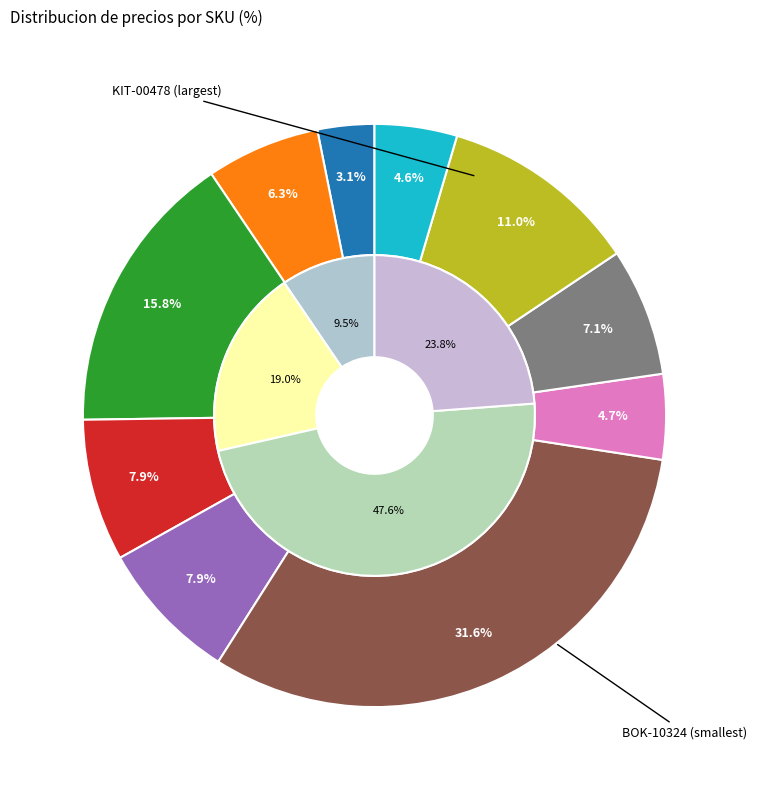

Which category has the smallest portion of the pie?

BOK-09415